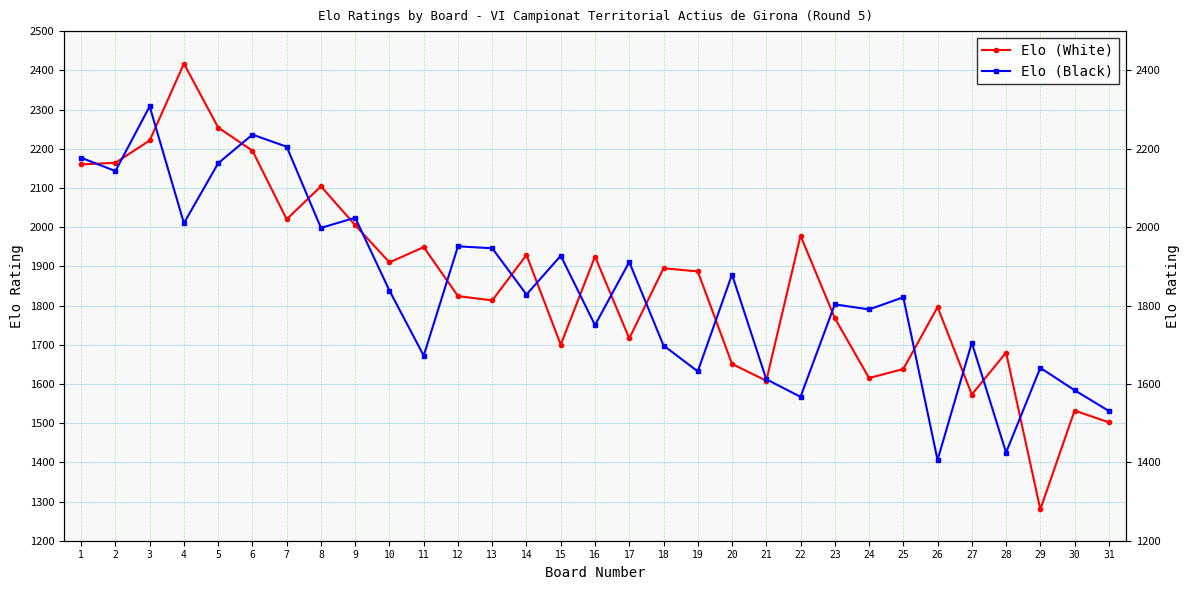

Where is the first local maximum for Elo (White)?

4